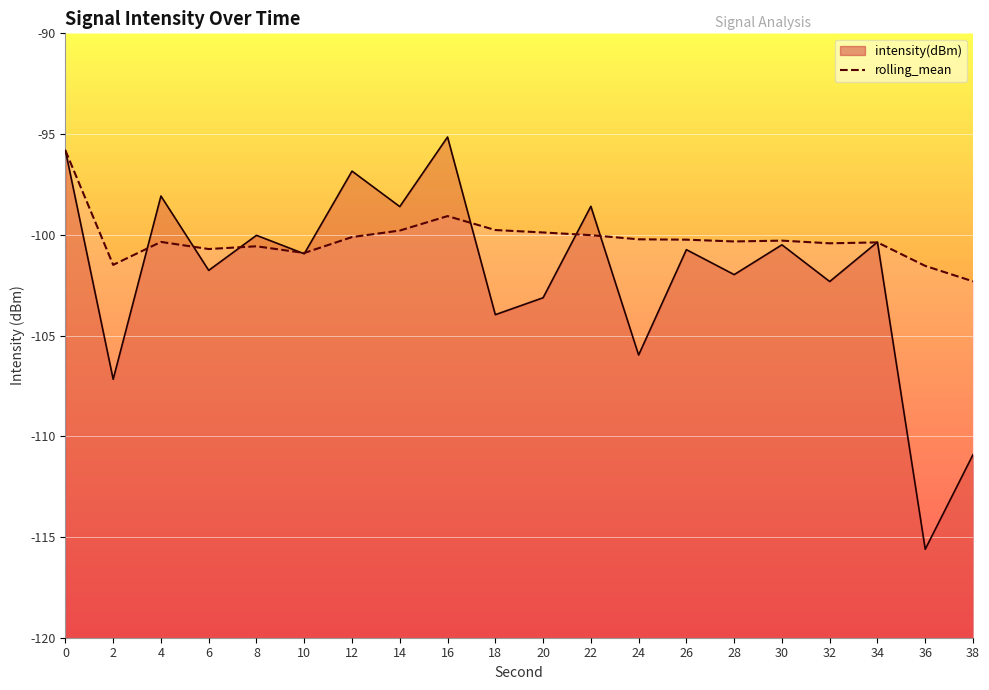

True or false: intensity(dBm) has more than 1 points higher than both neighbors.

True